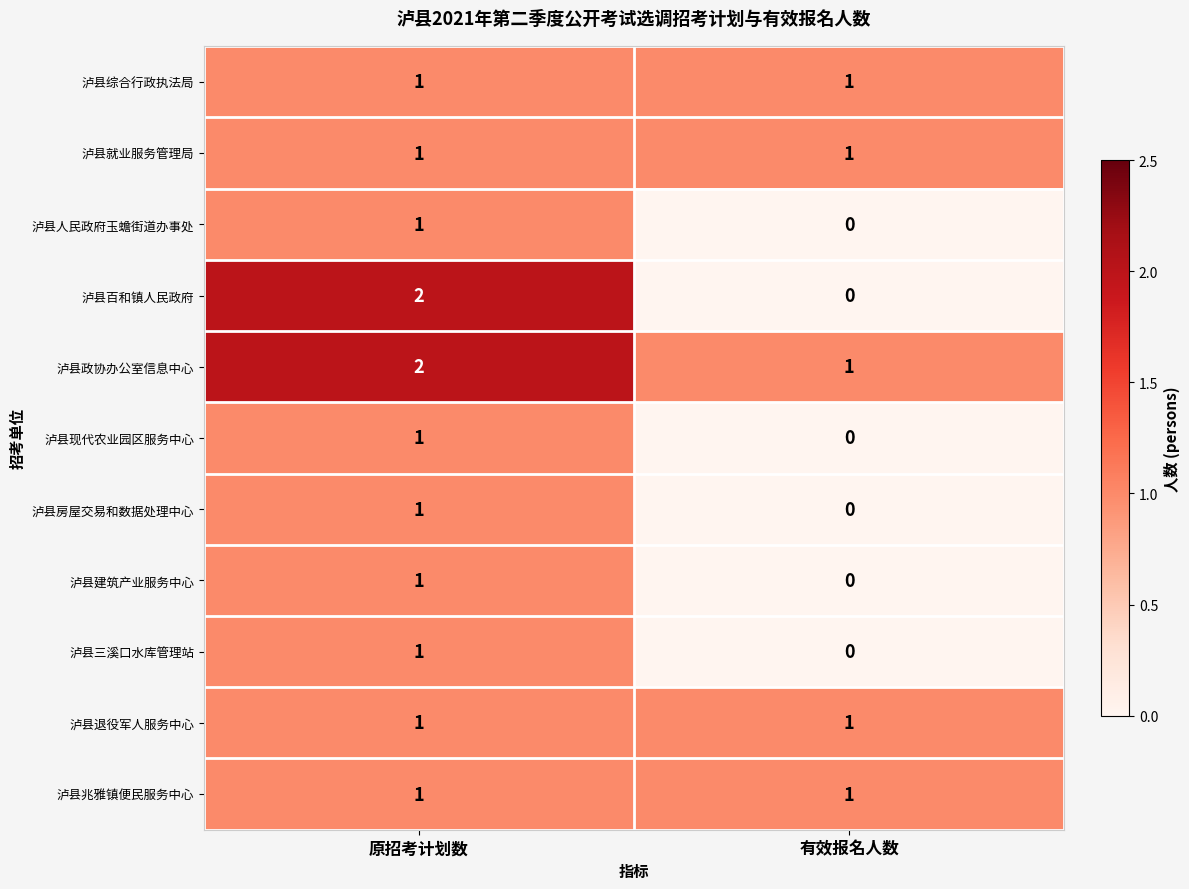

At which label is 泸县现代农业园区服务中心 closest to 0?

有效报名人数